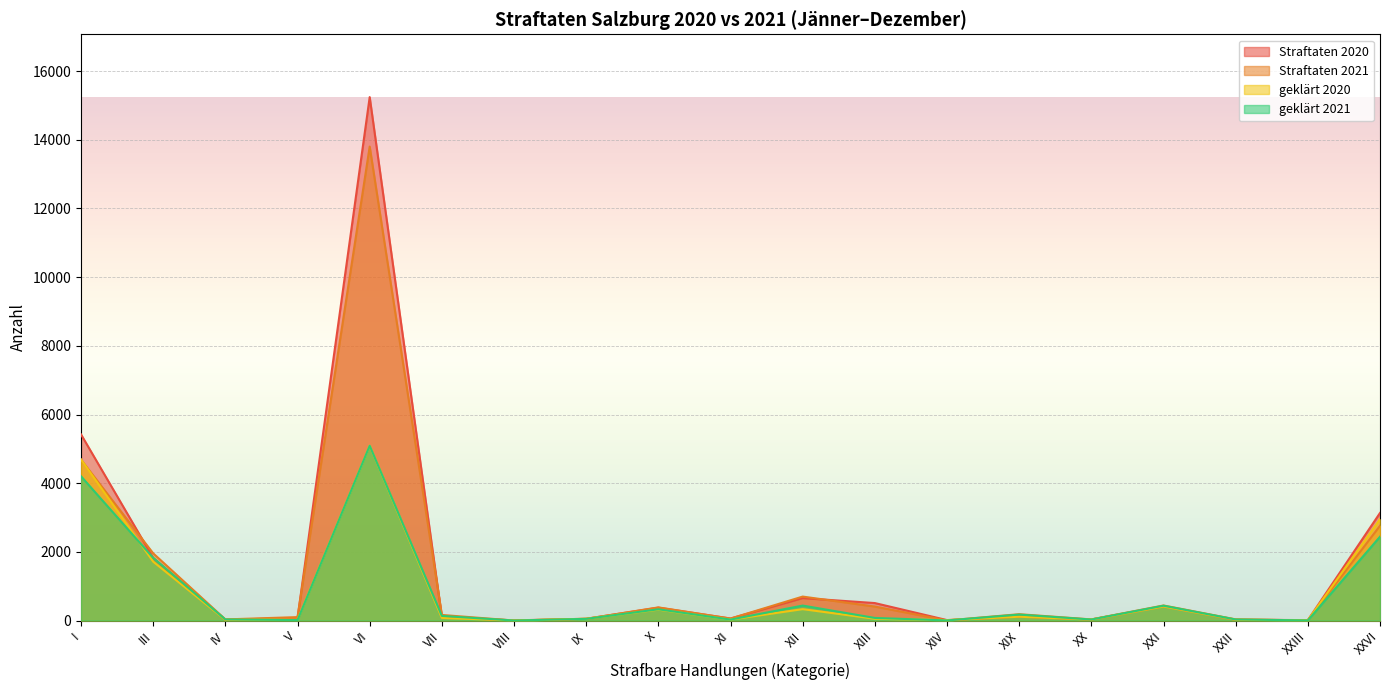

What is the label of the 13th point from the right?

VIII